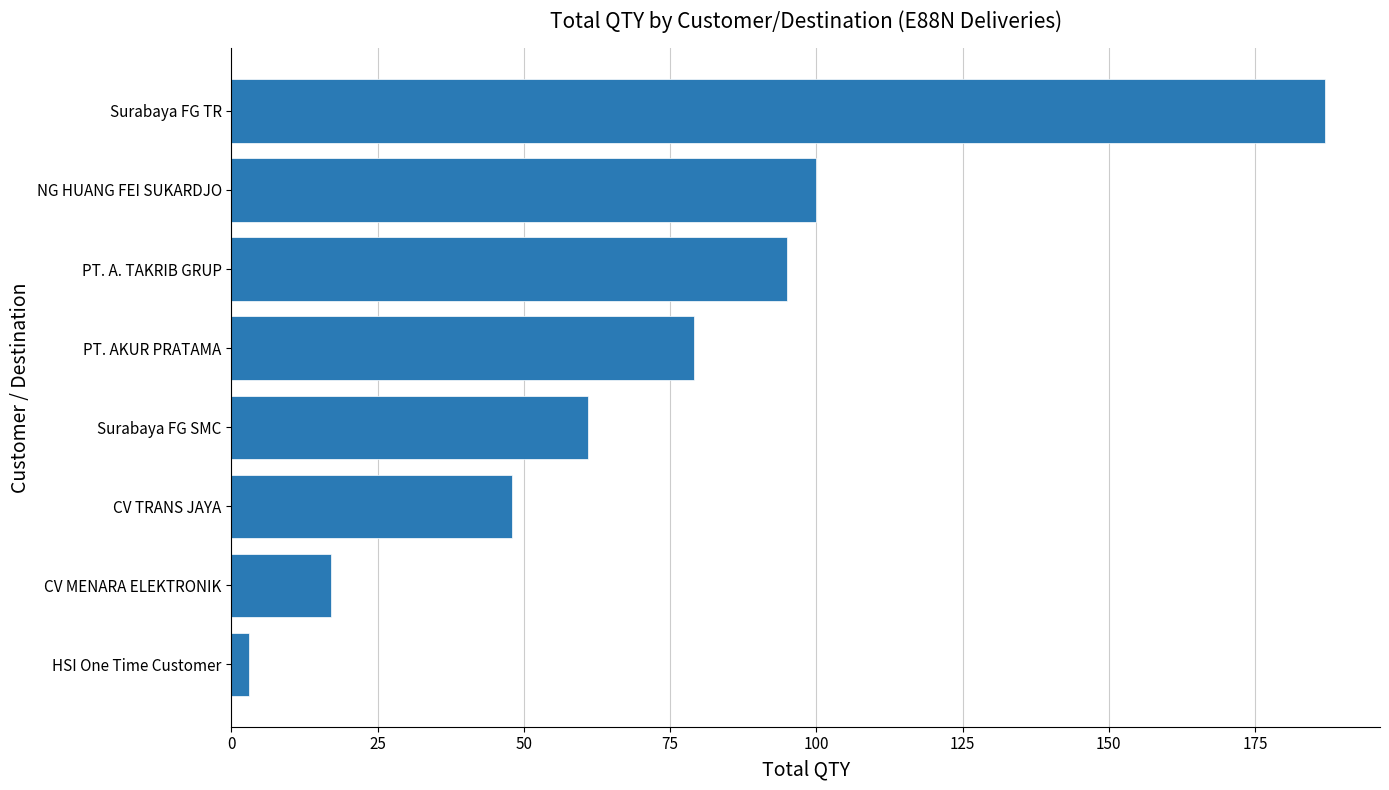

List the labels in order of value, largest first.

Surabaya FG TR, NG HUANG FEI SUKARDJO, PT. A. TAKRIB GRUP, PT. AKUR PRATAMA, Surabaya FG SMC, CV TRANS JAYA, CV MENARA ELEKTRONIK, HSI One Time Customer